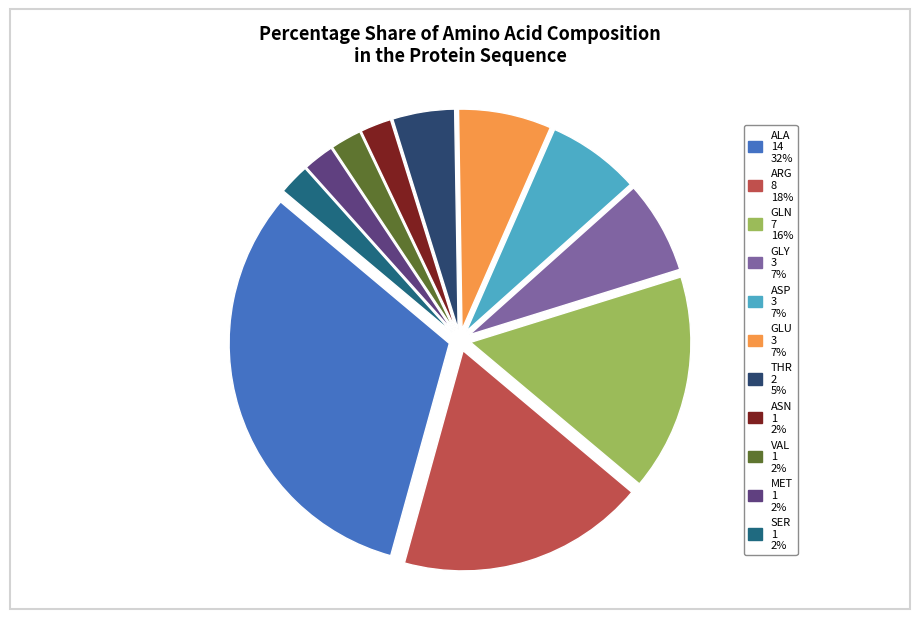

How many segments does this pie chart have?

11